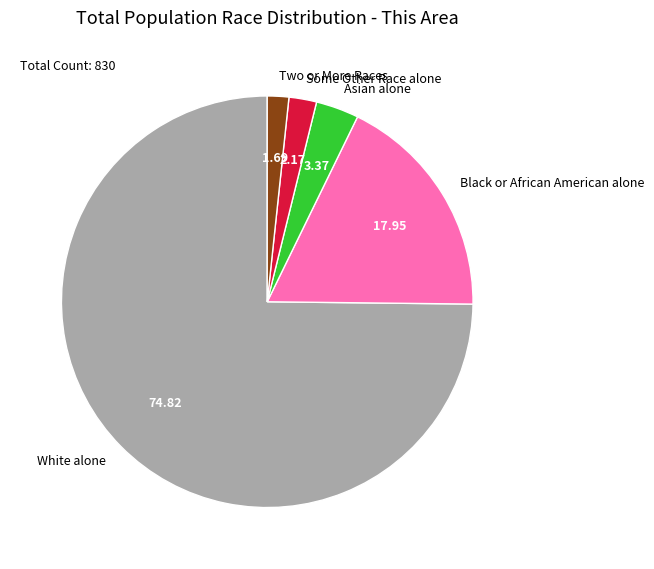

What is the largest slice in the pie chart?

White alone